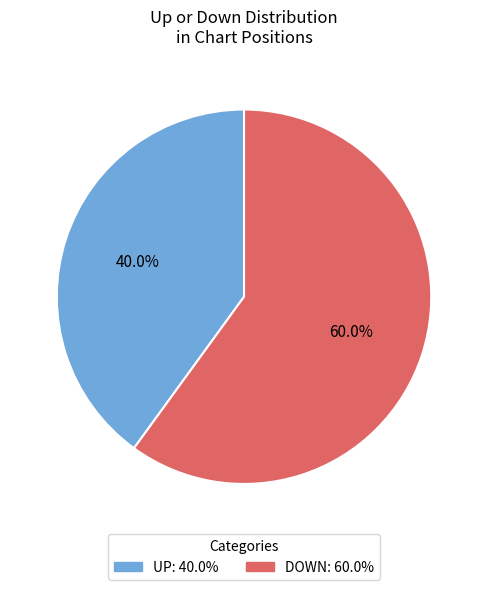

Does any single category account for the majority?

Yes